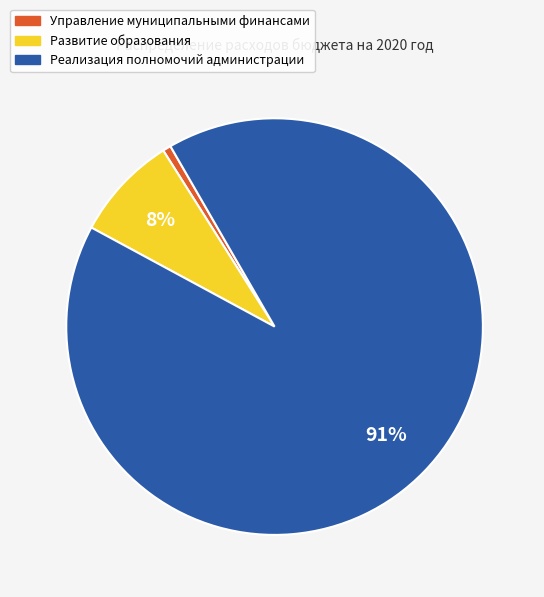

Do Развитие образования and Реализация полномочий администрации together represent more than half of the pie?

Yes